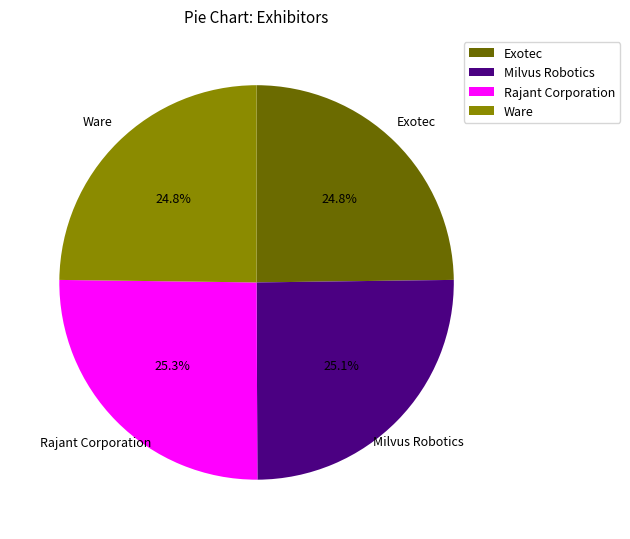

Is the sum of Rajant Corporation and Milvus Robotics greater than half?

Yes